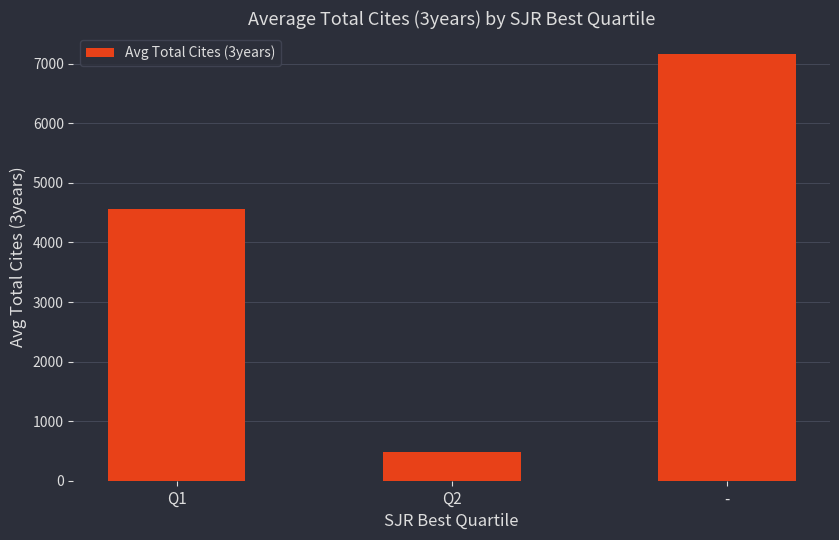

What is the greatest value displayed?

7158.0